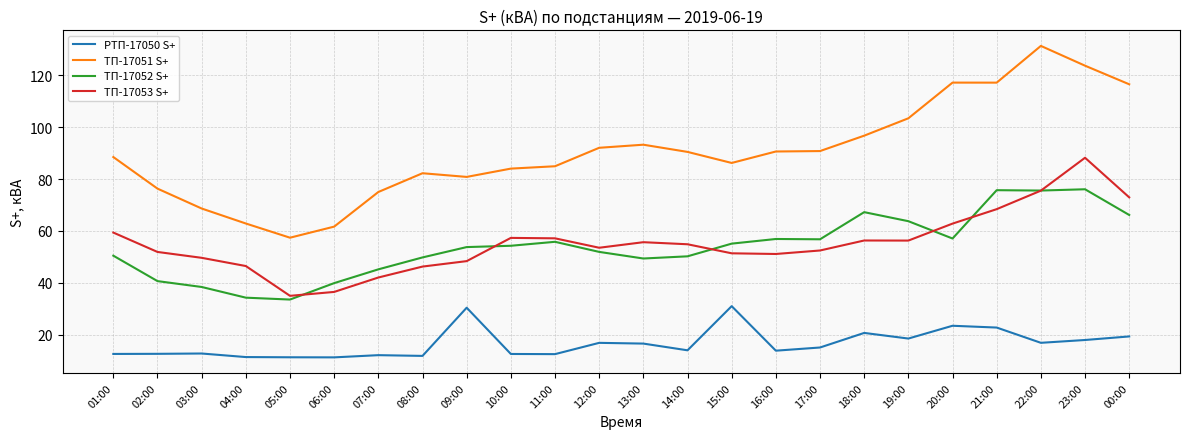

The ТП-17053 S+ series shows 46.5 at 04:00. True or false?

True